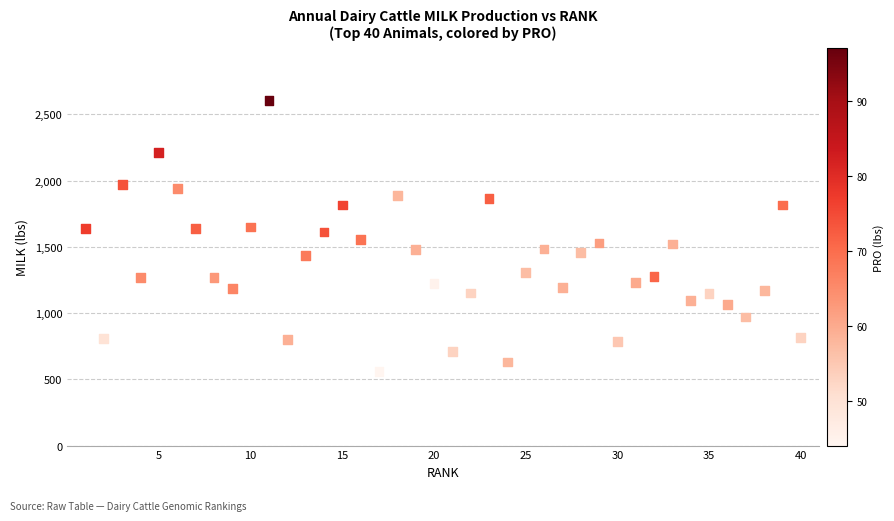

What is the range of X values (max minus min)?

39